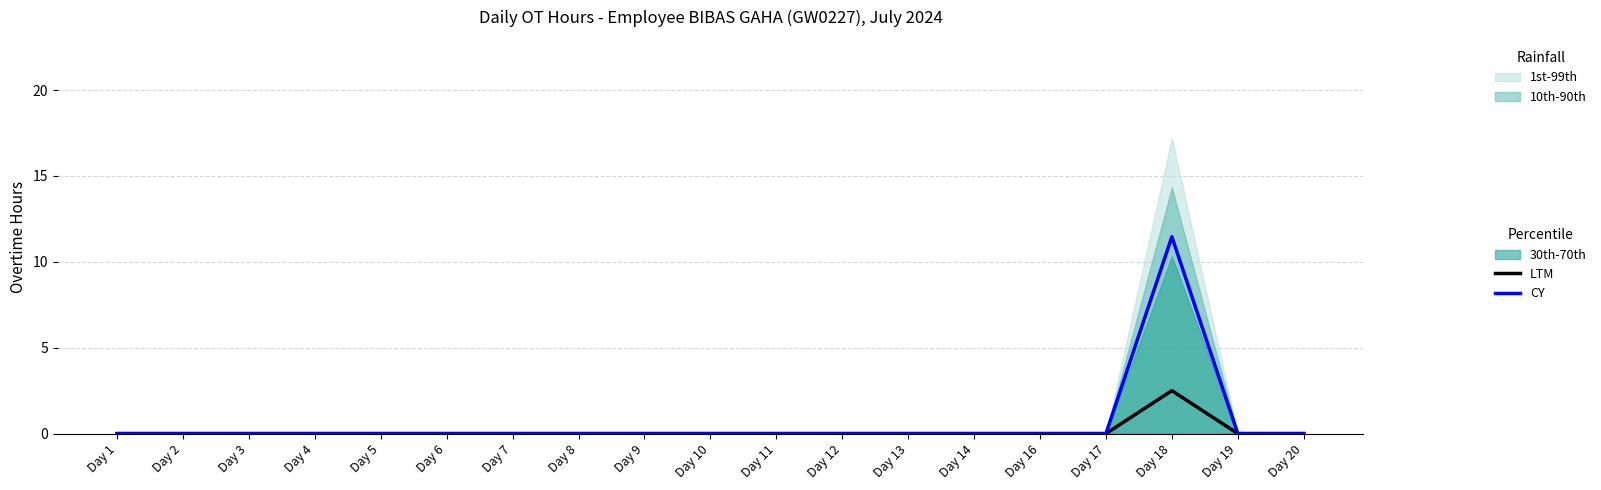

What is the sum of all LTM values?

2.5